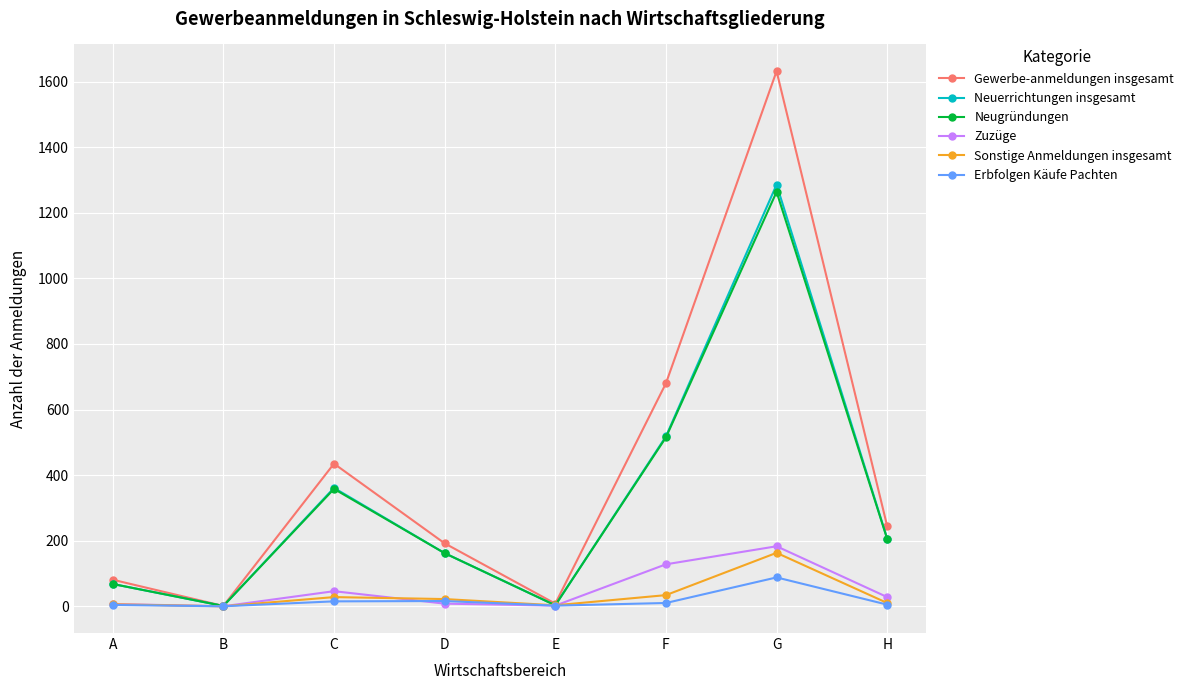

In Erbfolgen Käufe Pachten, how many points are higher than both neighbors (excluding endpoints)?

2